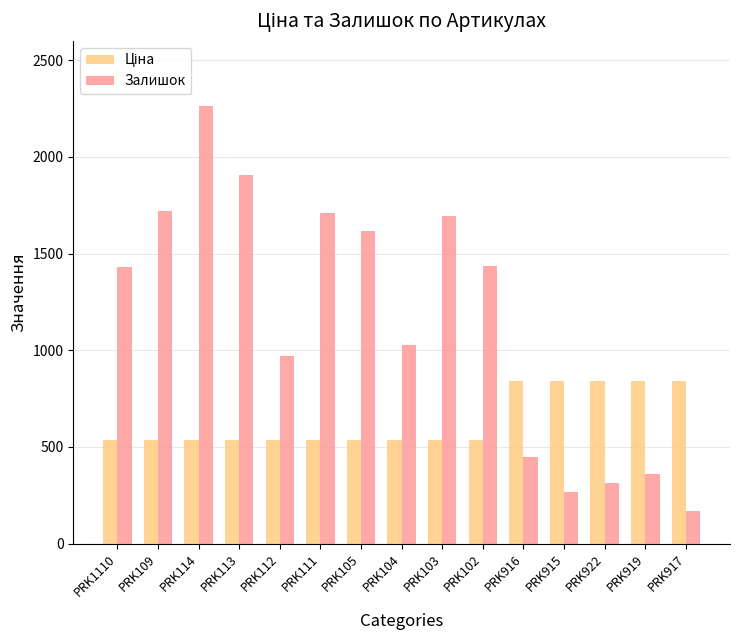

Which series changed the most between PRK104 and PRK103?

Залишок